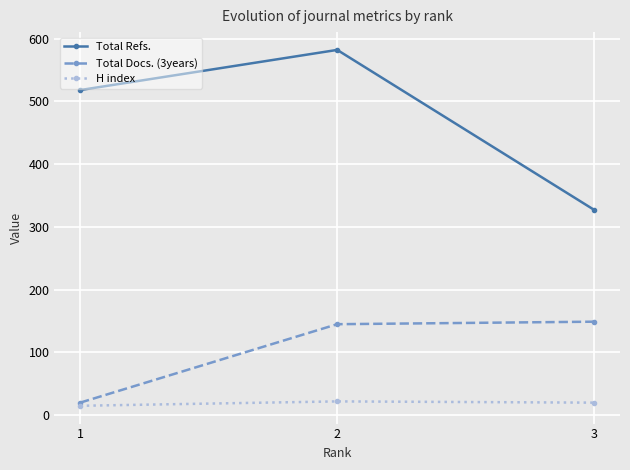

How many data points in Total Docs. (3years) are less than 145?

1